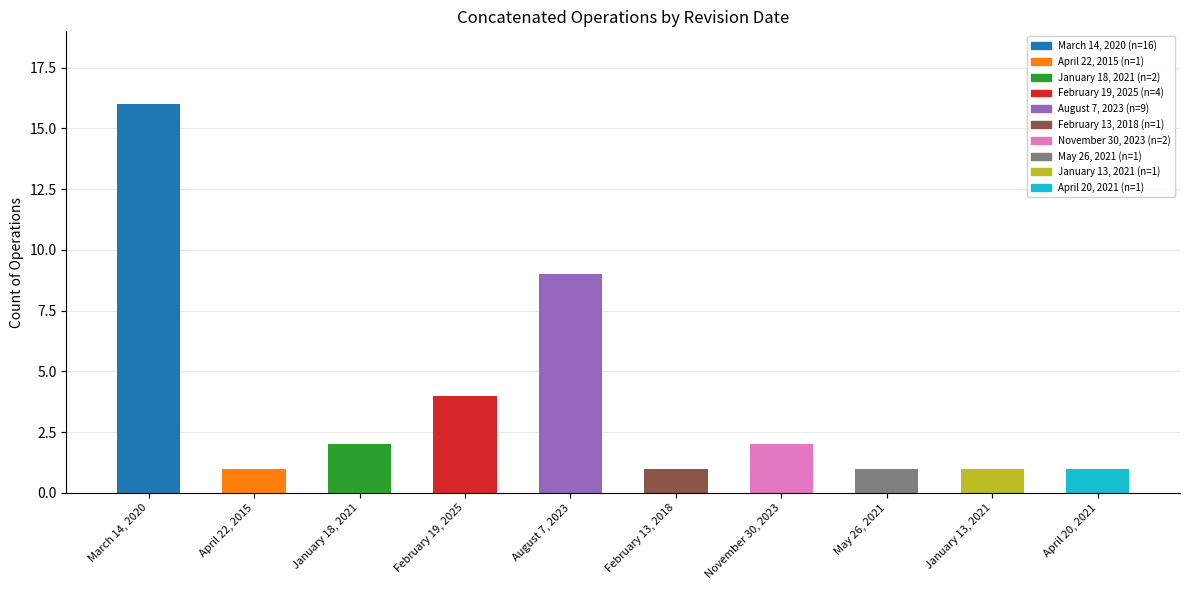

At which category does the chart reach its peak across all series?

March 14, 2020